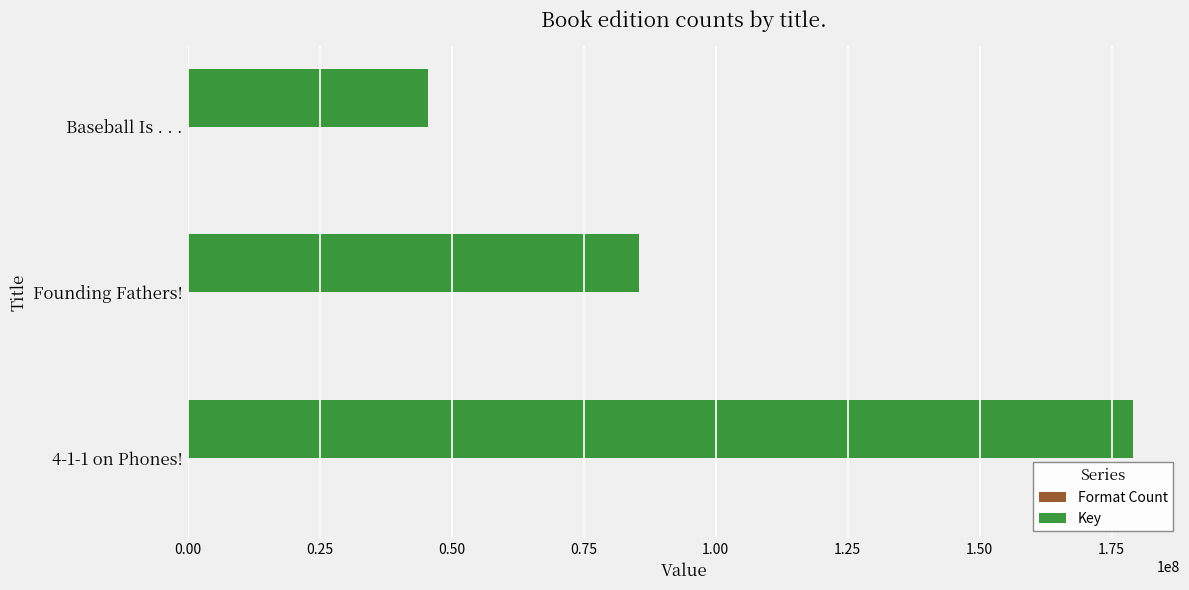

Count the number of categories in the chart.

3